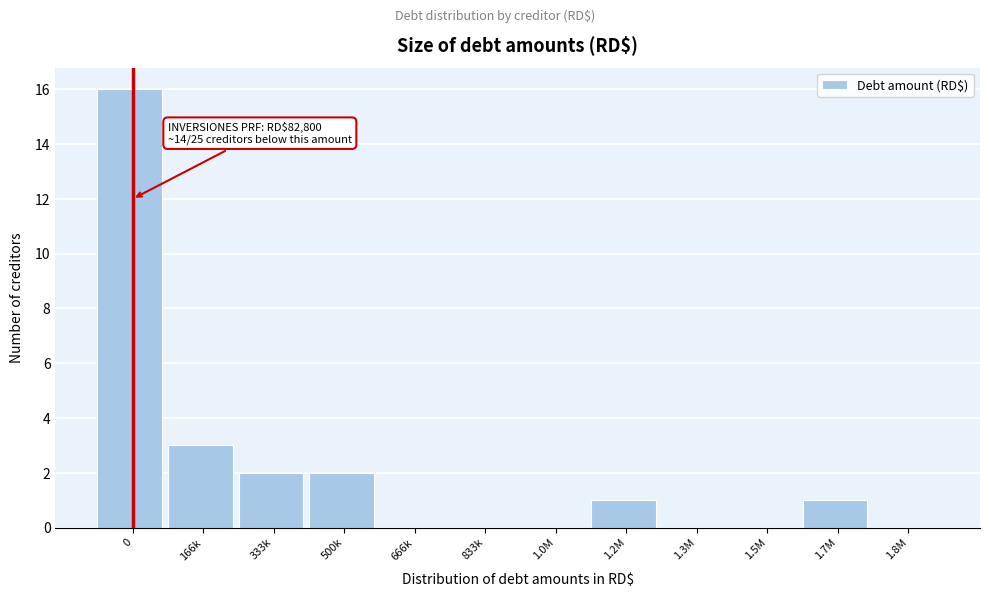

Reading left to right, what are all the values shown in this chart?

0=16	166k=3	333k=2	500k=2	666k=0	833k=0	1.0M=0	1.2M=1	1.3M=0	1.5M=0	1.7M=1	1.8M=0